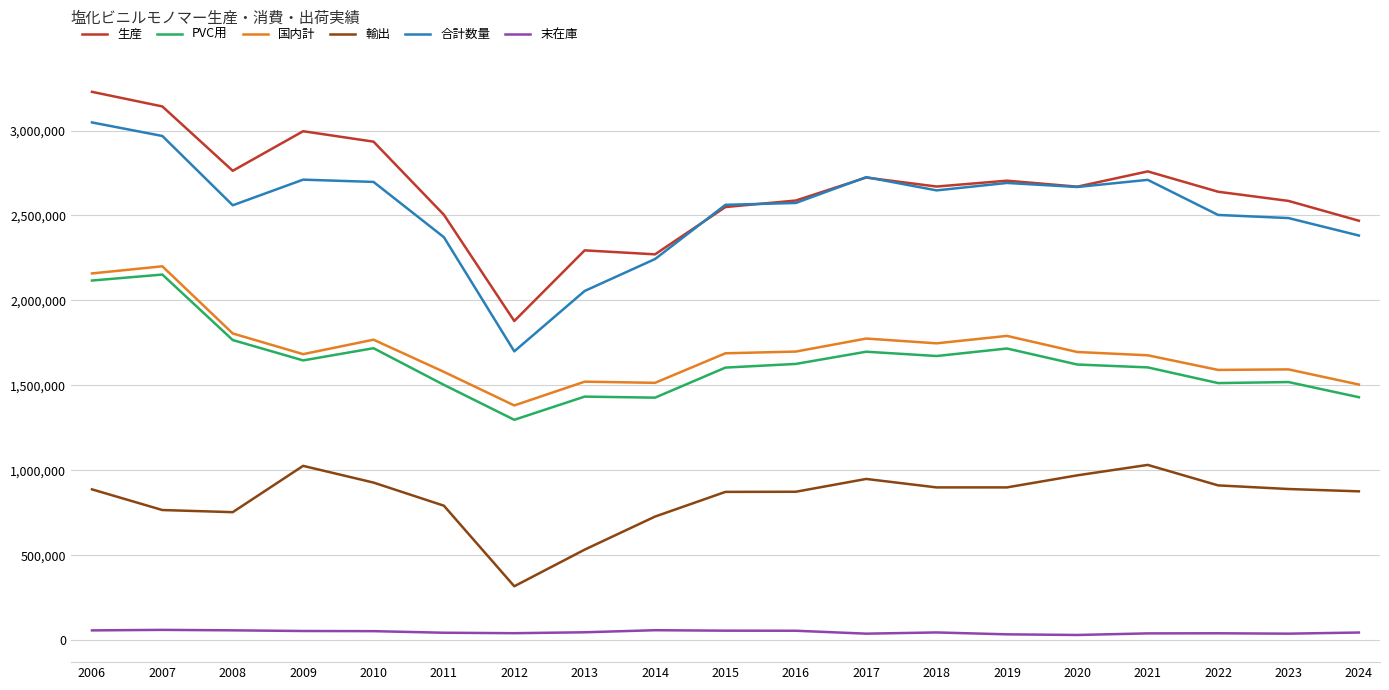

Between 2011 and 2021, which series saw the biggest shift?

合計数量